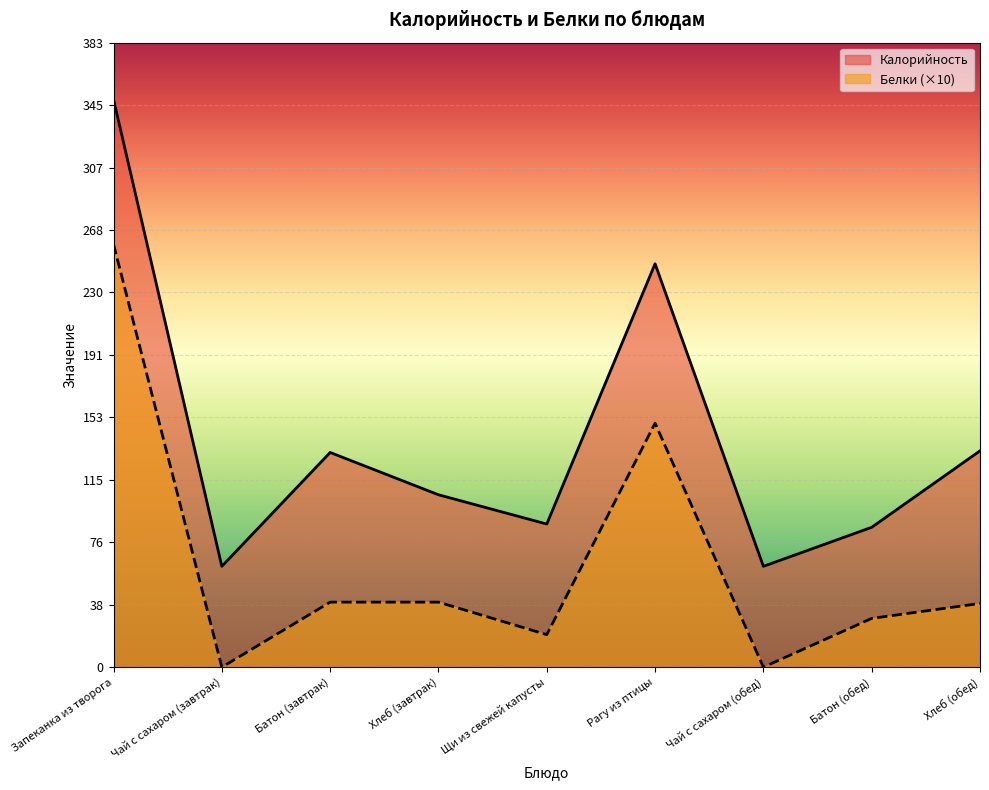

What is the label of the 3rd point from the right?

Чай с сахаром (обед)